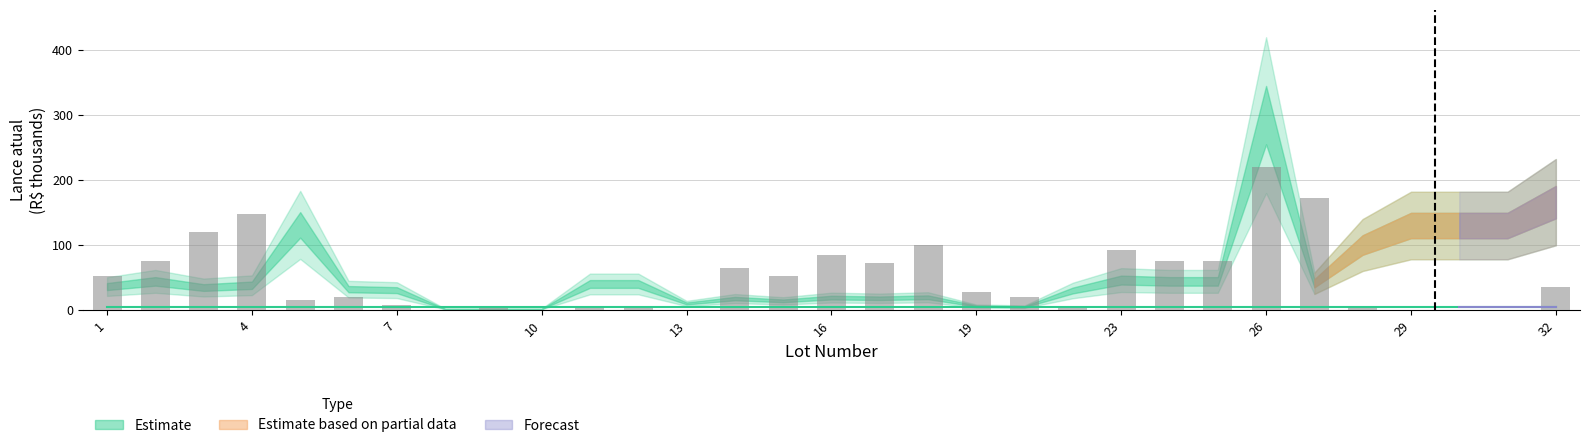

What is the maximum value shown in the chart?

220